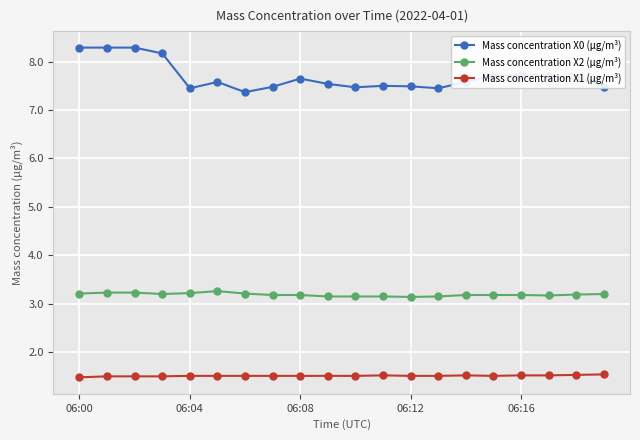

What is the difference between the maximum and minimum values in the Mass concentration X1 (μg/m³) series?

0.1